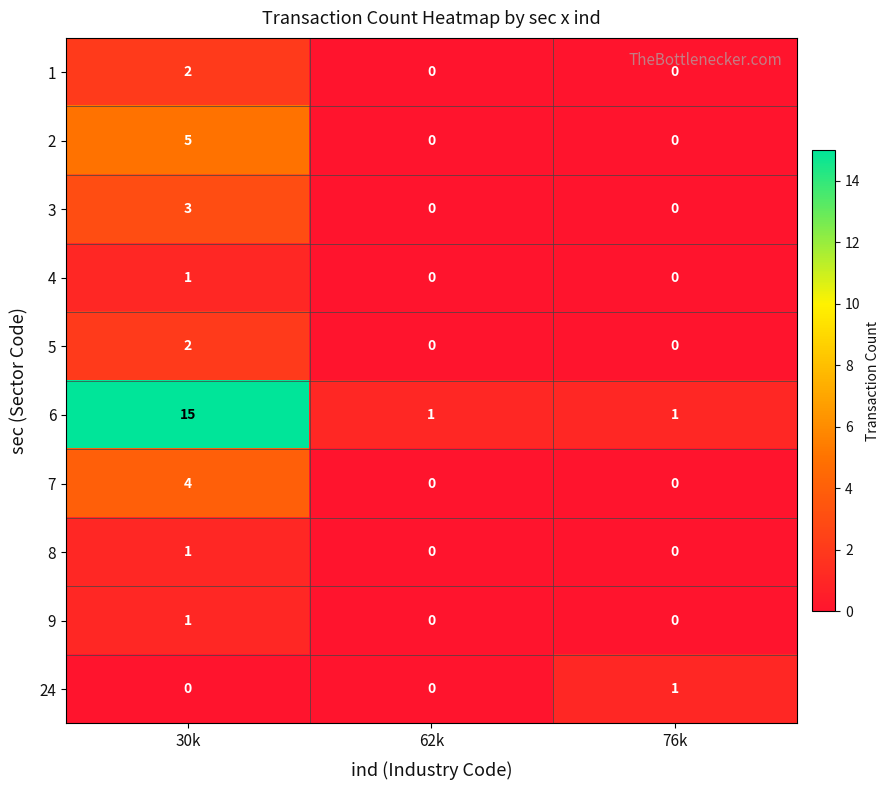

Is the value of 3 at 30k greater than the value of 2 at 62k?

Yes